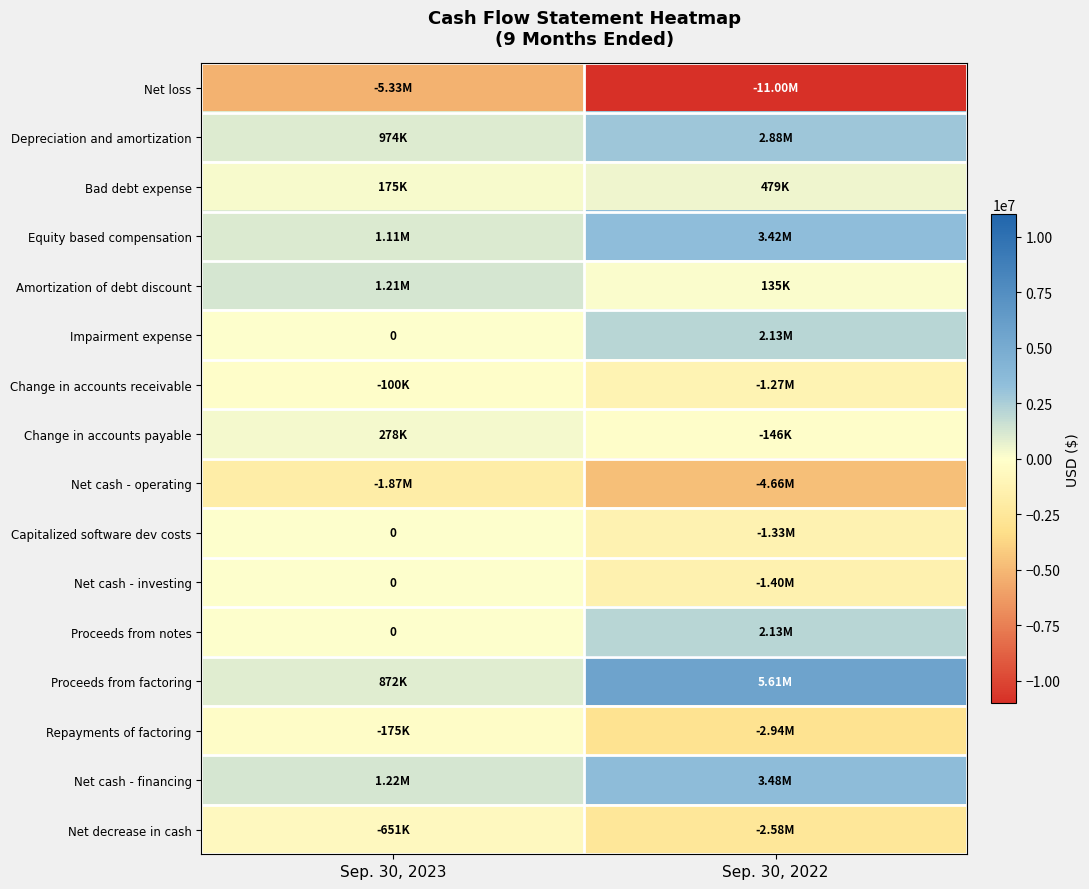

How many Equity based compensation values are between 1106460 and 3415670?

2